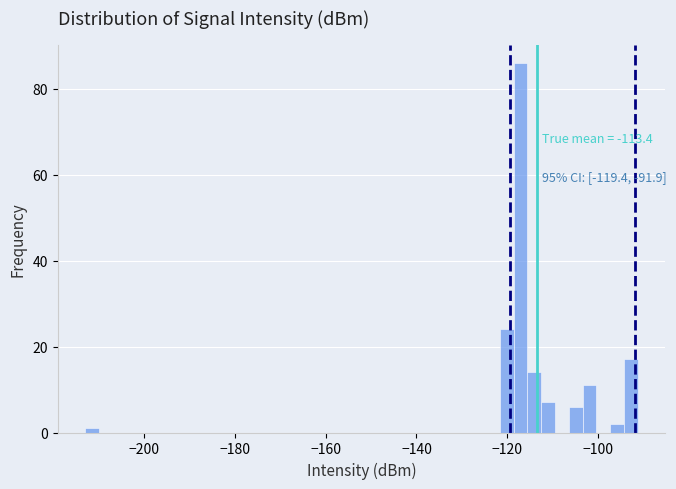

Read against the x-axis, roughly where is the centre of the tallest bar?

-118